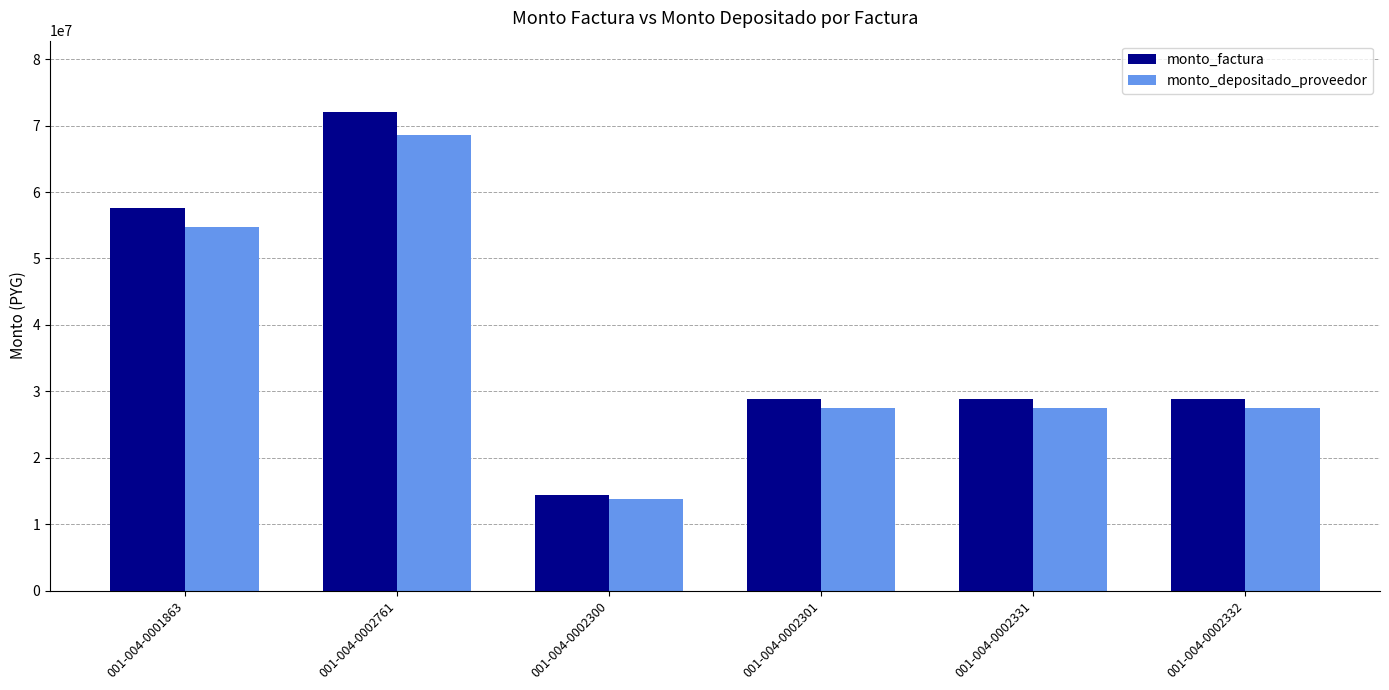

At which label does monto_factura reach its peak?

001-004-0002761